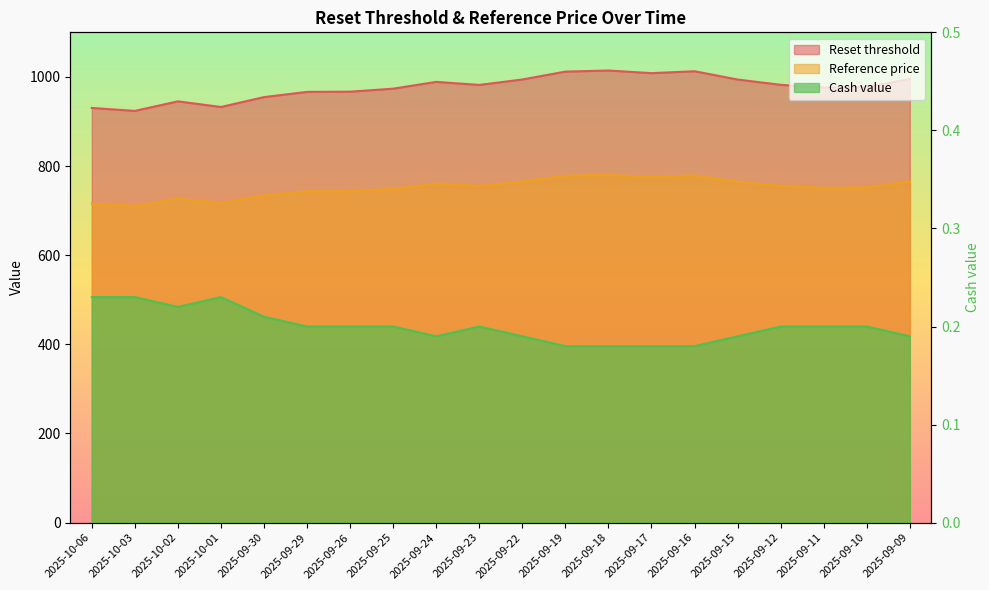

Where is Reset threshold nearest to the value 969?

2025-09-26